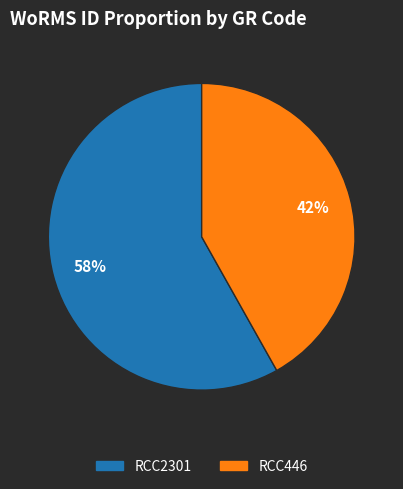

To the nearest percent, what percentage of the pie is RCC2301?

58%